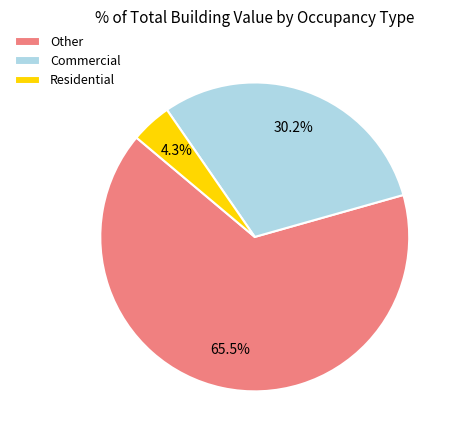

Combined, do Other and Commercial account for over 50%?

Yes